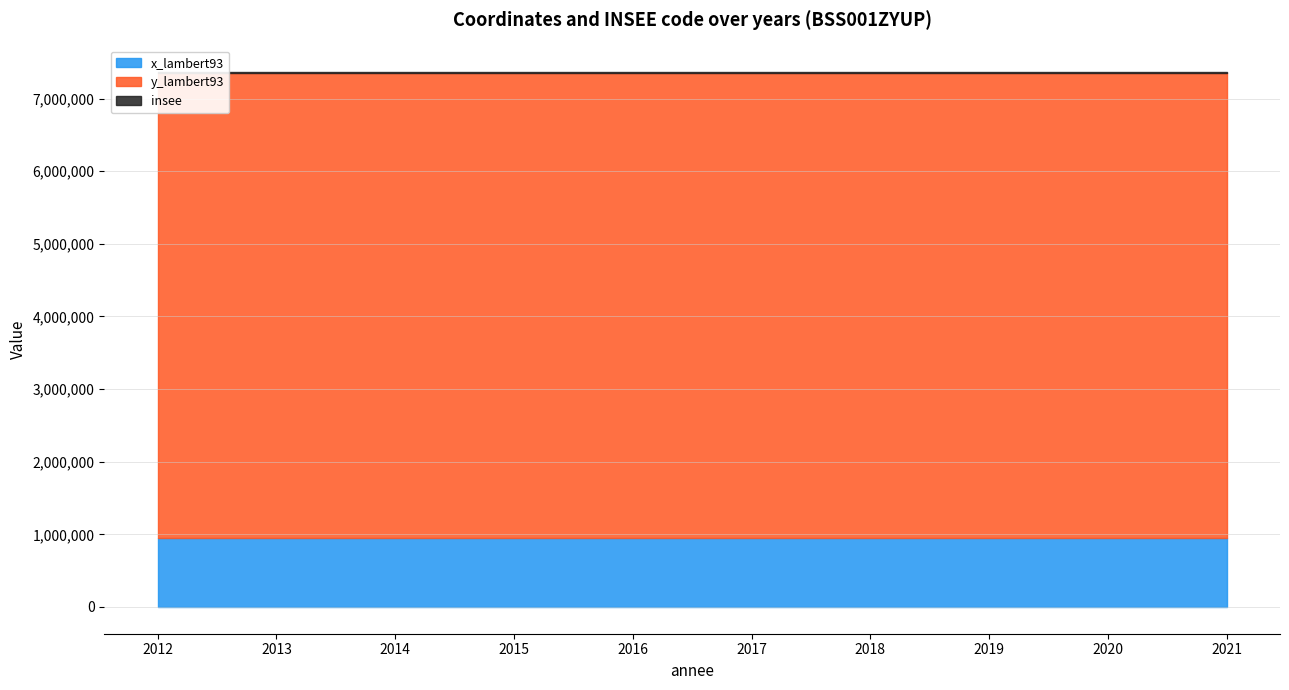

Reading left to right, what are all the values shown in this chart?

x_lambert93: 947521	947521	947521	947521	947521	947521	947521	947521	947521	947521
y_lambert93: 6410722	6410722	6410722	6410722	6410722	6410722	6410722	6410722	6410722	6410722
insee: 5090	5090	5090	5090	5090	5090	5090	5090	5090	5090